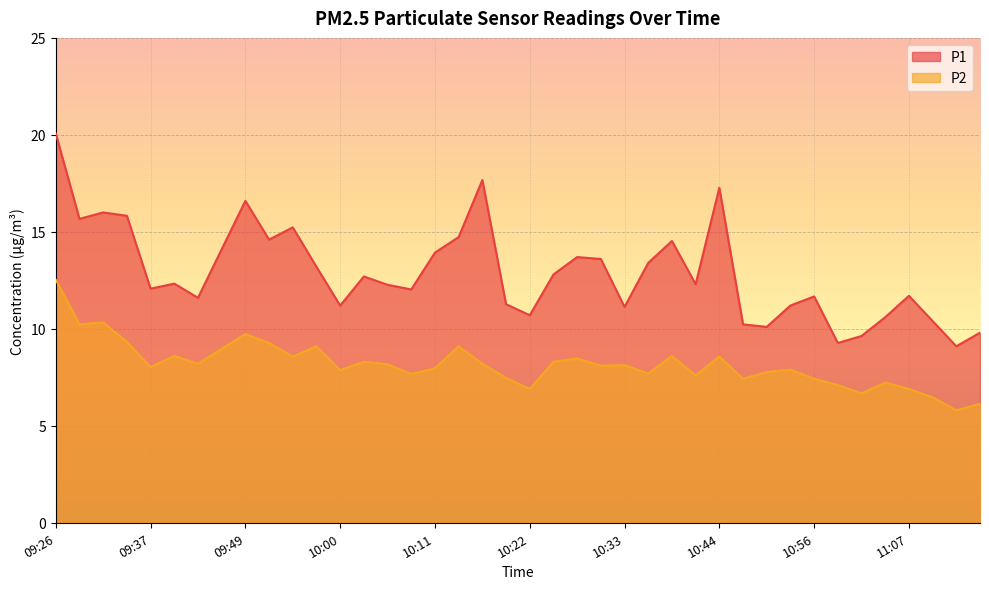

Between 10:53 and 09:26, which is larger?

09:26